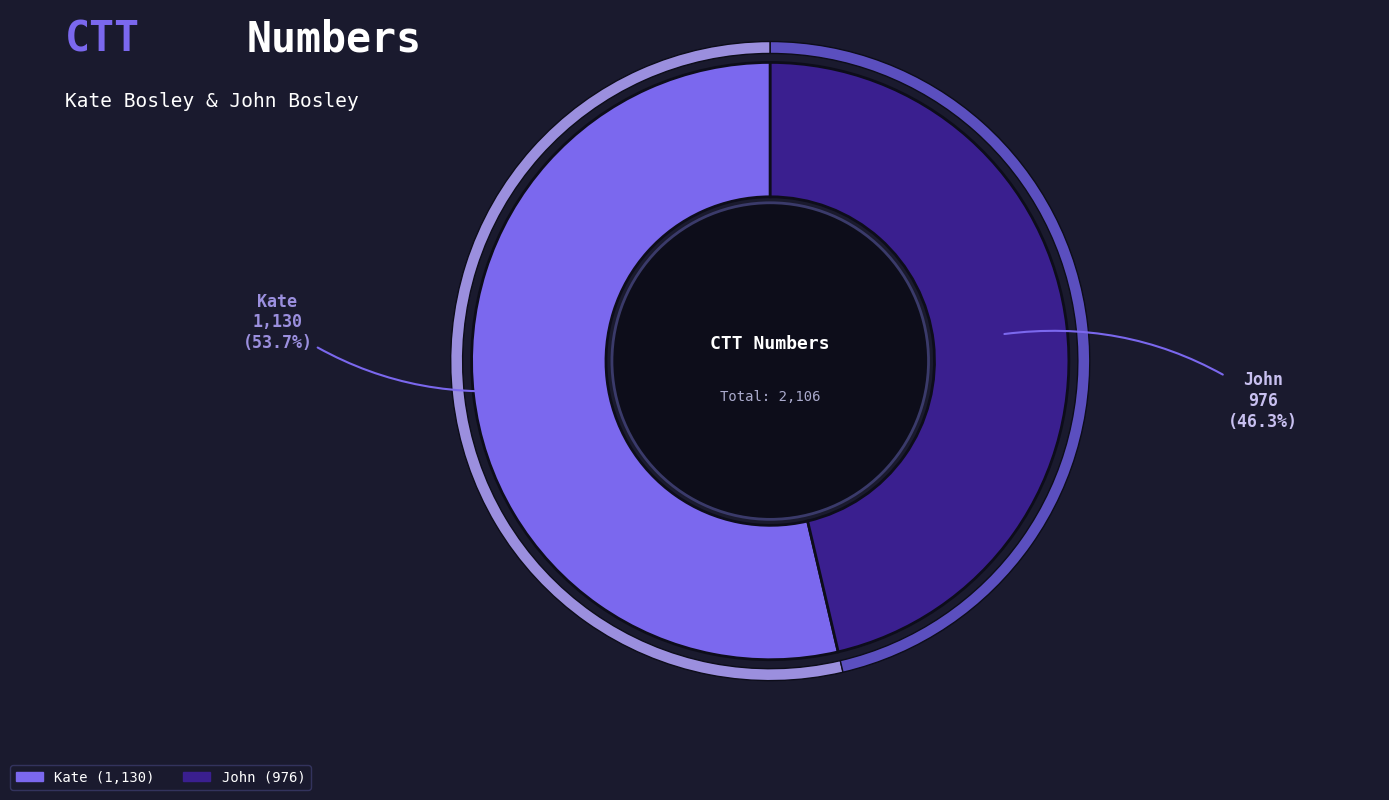

Is there any slice that represents more than half of the pie?

Yes